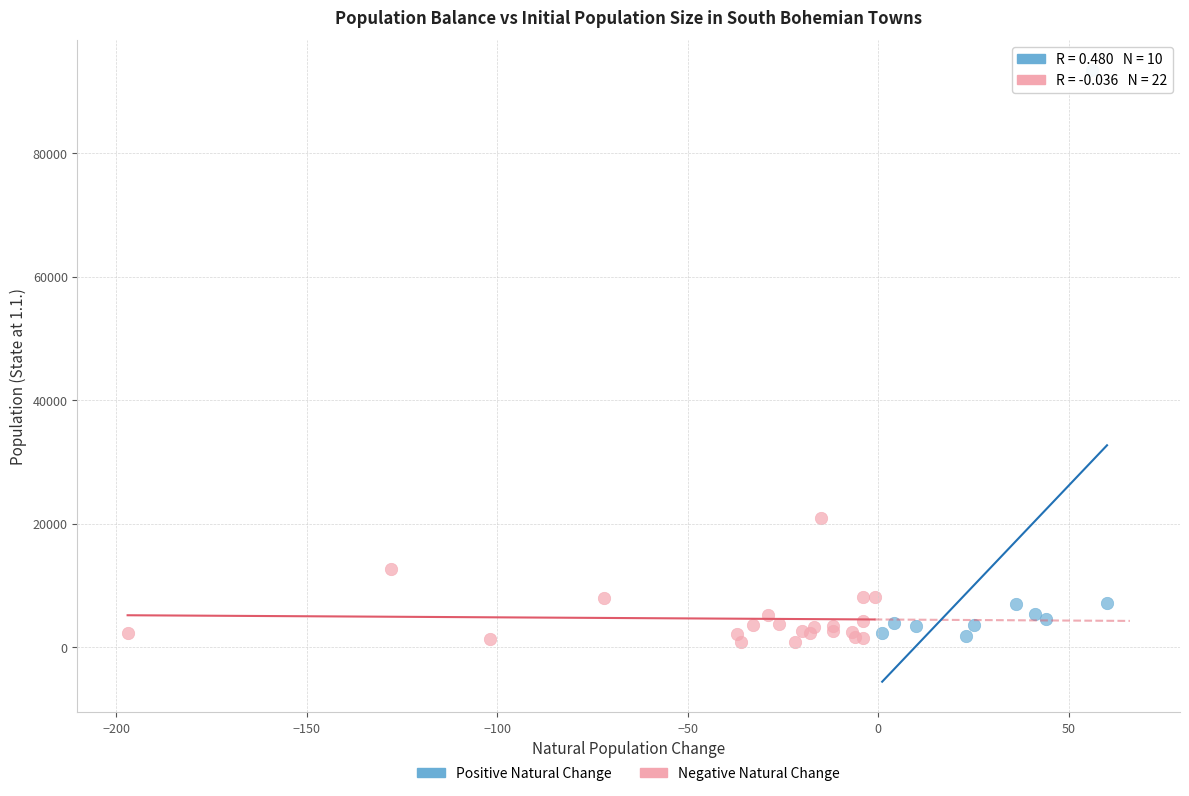

Which series reaches the maximum Y coordinate?

Positive Natural Change